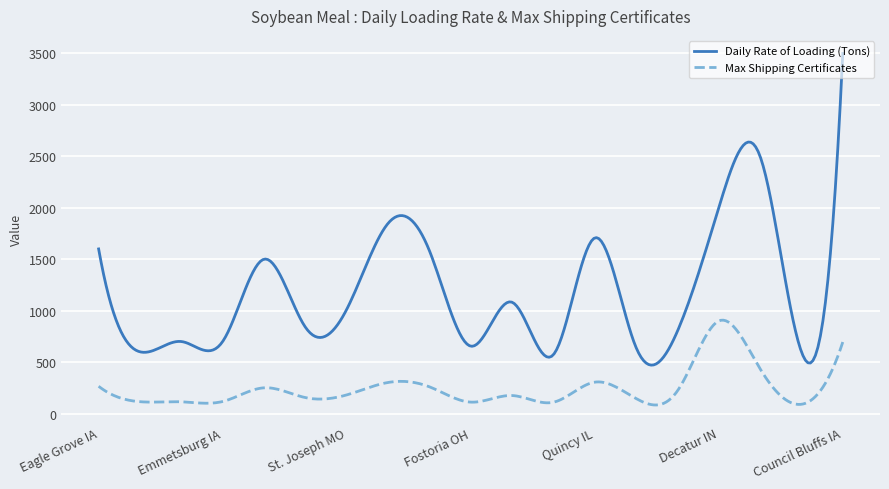

What is the difference between the maximum and minimum values in the Max Shipping Certificates series?

824.6